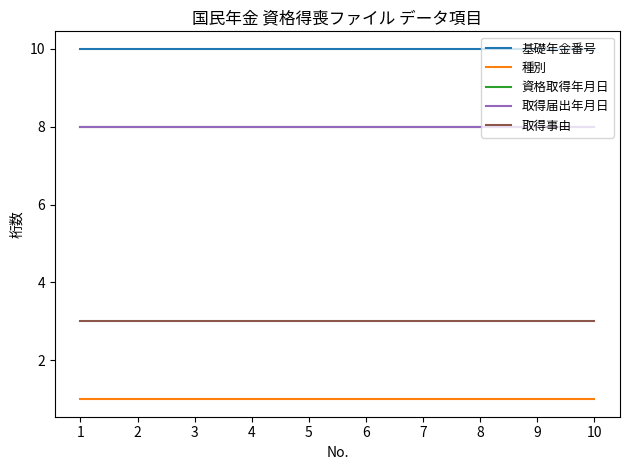

Reading left to right, list all the values displayed in this chart.

基礎年金番号: 1=10	2=10	3=10	4=10	5=10	6=10	7=10	8=10	9=10	10=10
種別: 1=1	2=1	3=1	4=1	5=1	6=1	7=1	8=1	9=1	10=1
資格取得年月日: 1=8	2=8	3=8	4=8	5=8	6=8	7=8	8=8	9=8	10=8
取得届出年月日: 1=8	2=8	3=8	4=8	5=8	6=8	7=8	8=8	9=8	10=8
取得事由: 1=3	2=3	3=3	4=3	5=3	6=3	7=3	8=3	9=3	10=3